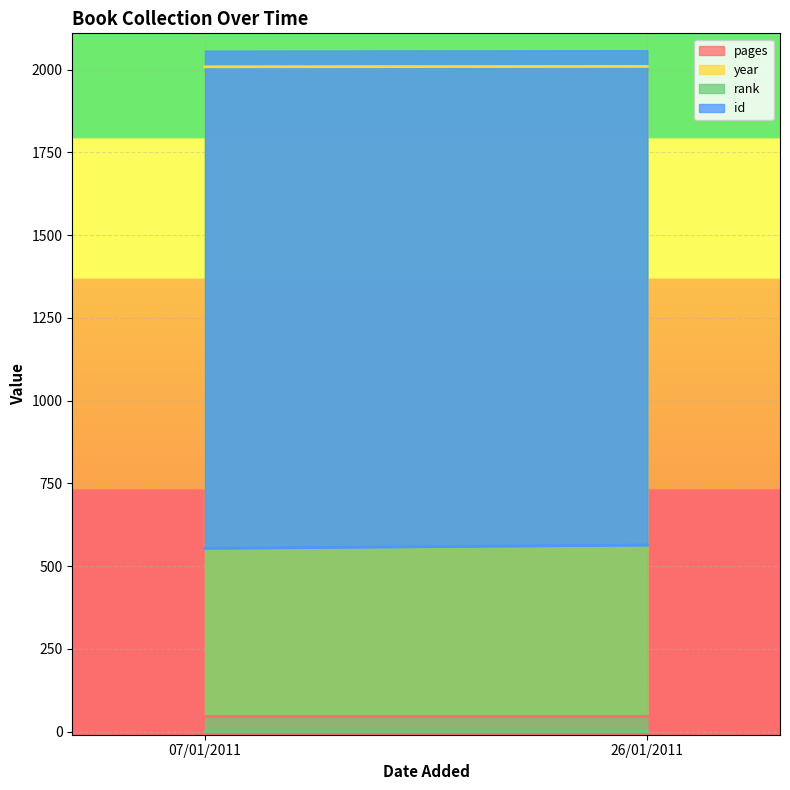

Reading right to left, extract all data points from this chart.

pages: 48	48
year: 2010	2009
rank: 1	1
id: 564	554